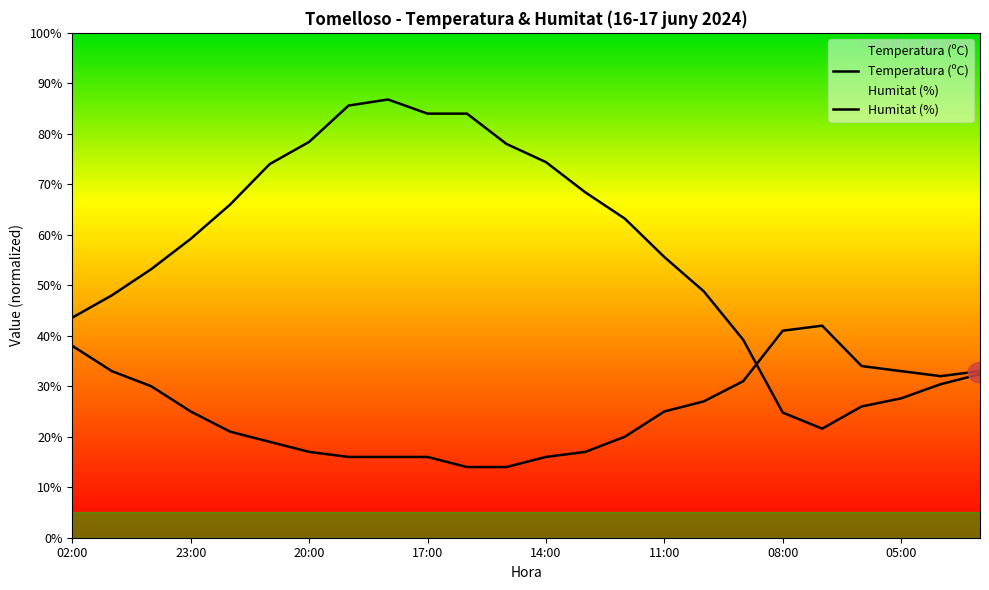

What is the label of the 24th point from the left?

23